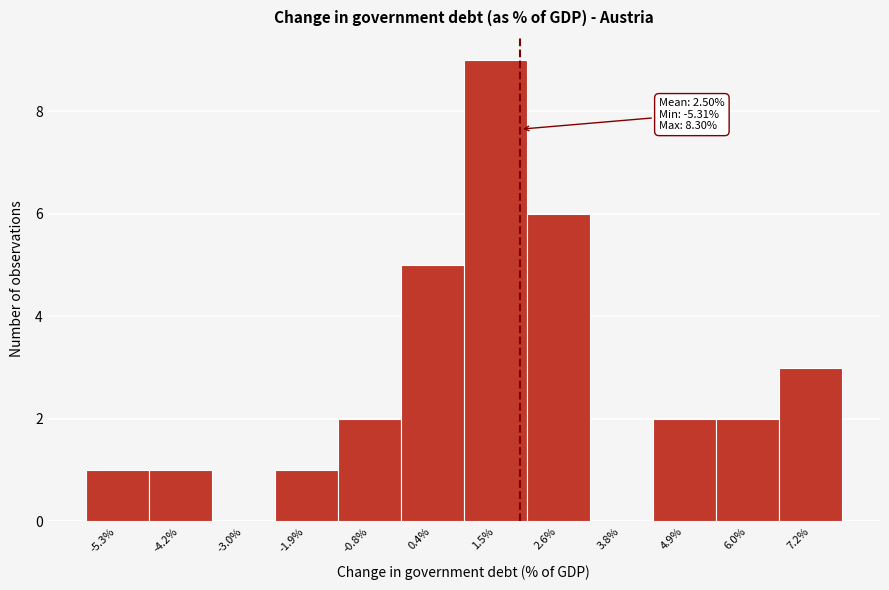

Reading right to left, extract all data points from this chart.

7.2%=3	6.0%=2	4.9%=2	3.8%=0	2.6%=6	1.5%=9	0.4%=5	-0.8%=2	-1.9%=1	-3.0%=0	-4.2%=1	-5.3%=1